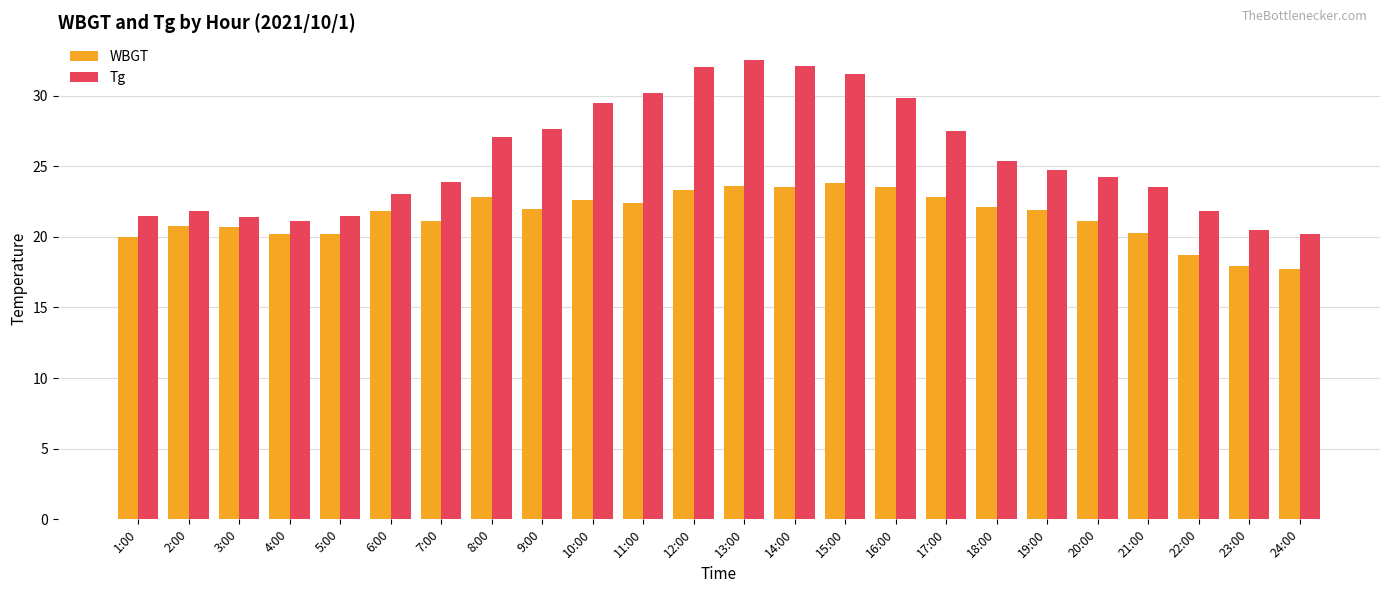

What is the minimum value for WBGT?

17.7